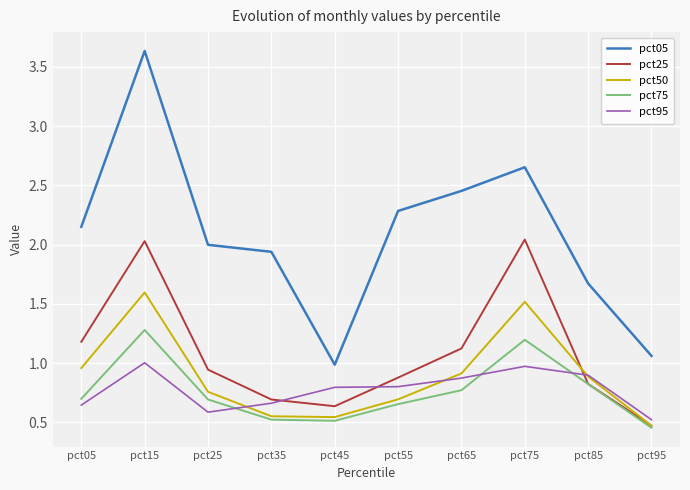

Which series has the widest spread of values?

pct05